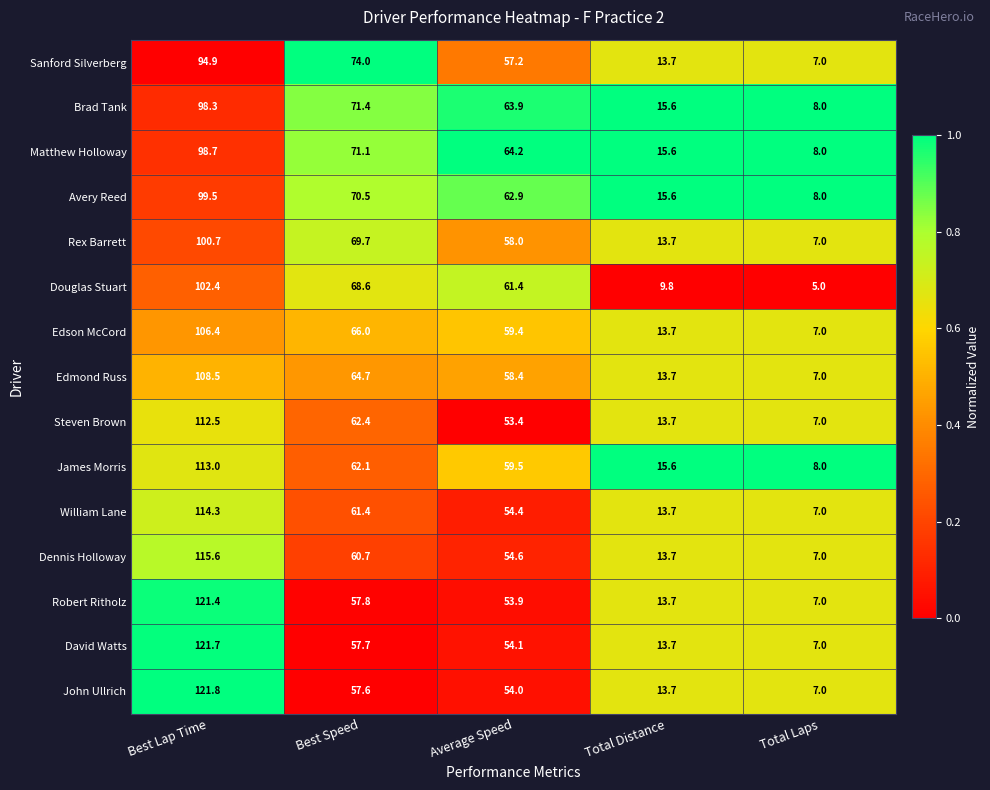

The Avery Reed series shows 153.6 at Best Lap Time. True or false?

False